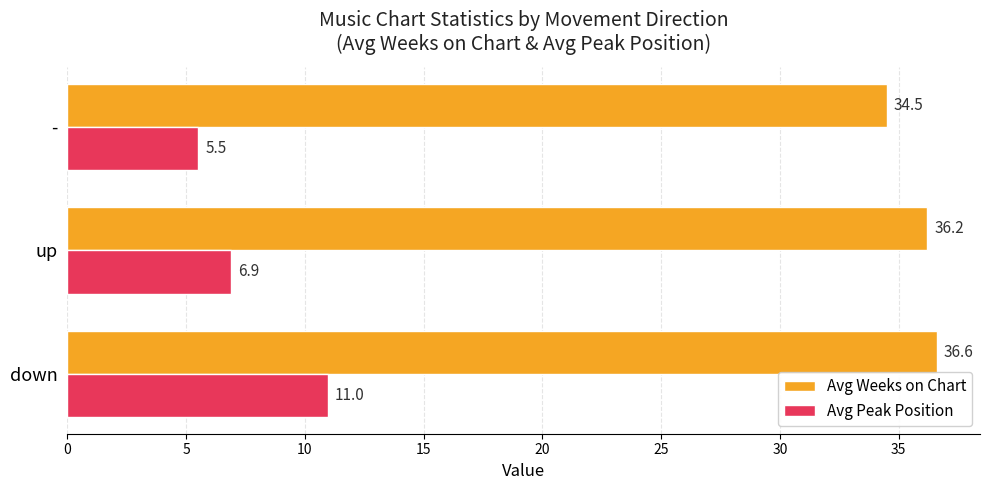

What is the maximum value for Avg Peak Position?

11.0